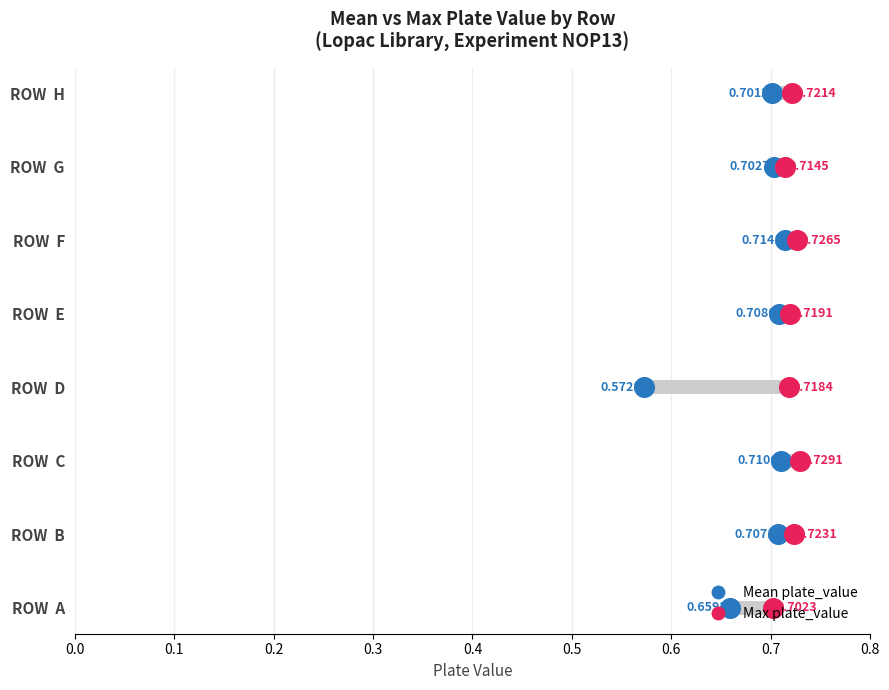

Which series reaches the maximum Y coordinate?

Mean plate_value